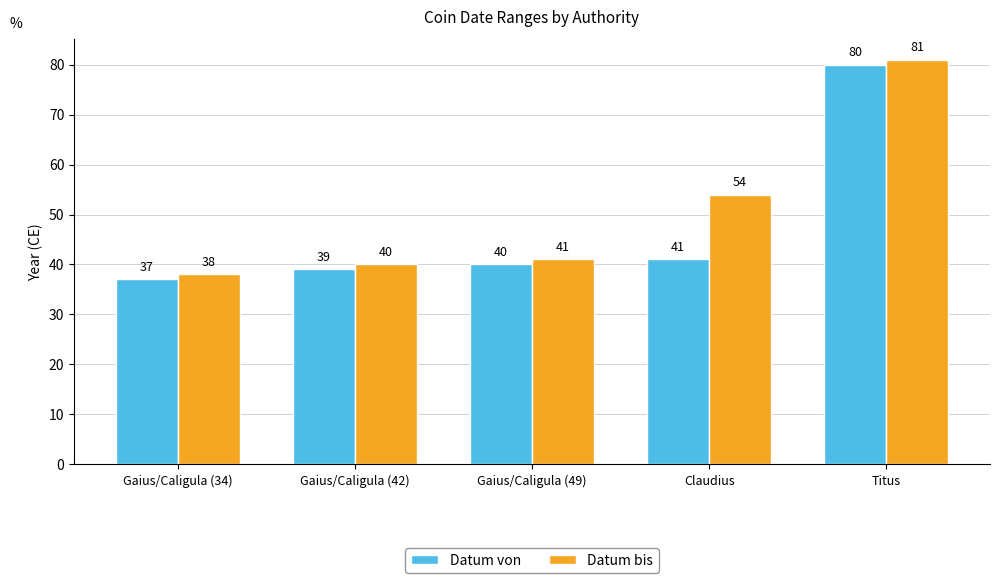

Rank the categories by Datum von value from highest to lowest.

Titus, Claudius, Gaius/Caligula (49), Gaius/Caligula (42), Gaius/Caligula (34)